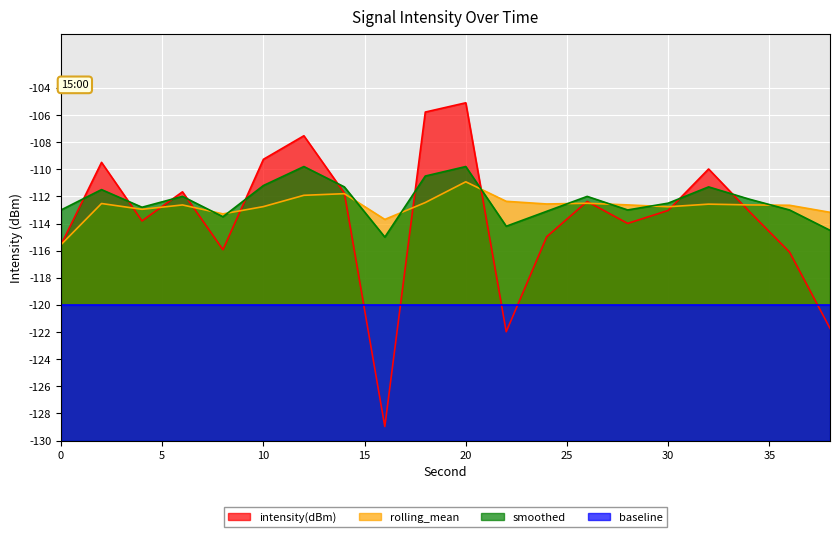

What is the difference between the smoothed values at 2 and 8?

2.0